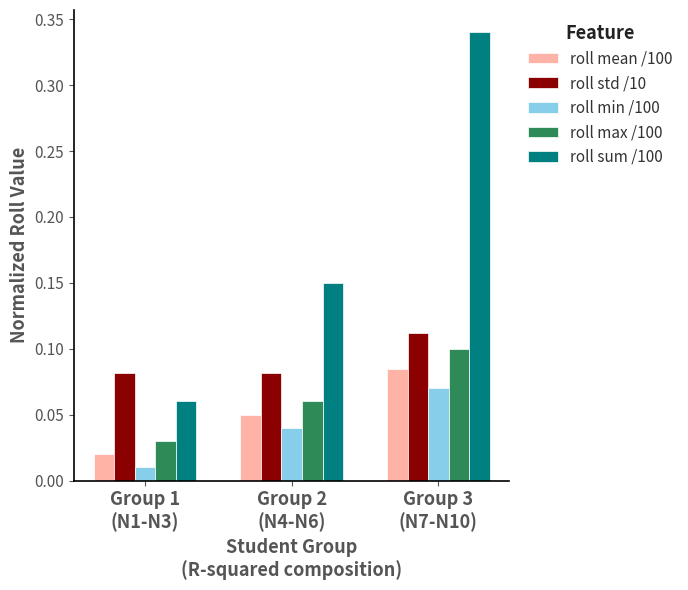

List the series in order of their peak value, lowest first.

roll min /100, roll mean /100, roll max /100, roll std /10, roll sum /100